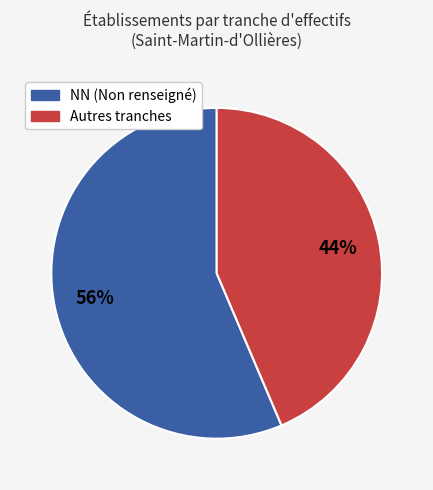

To the nearest percent, what percentage of the pie is NN (Non renseigné)?

56%